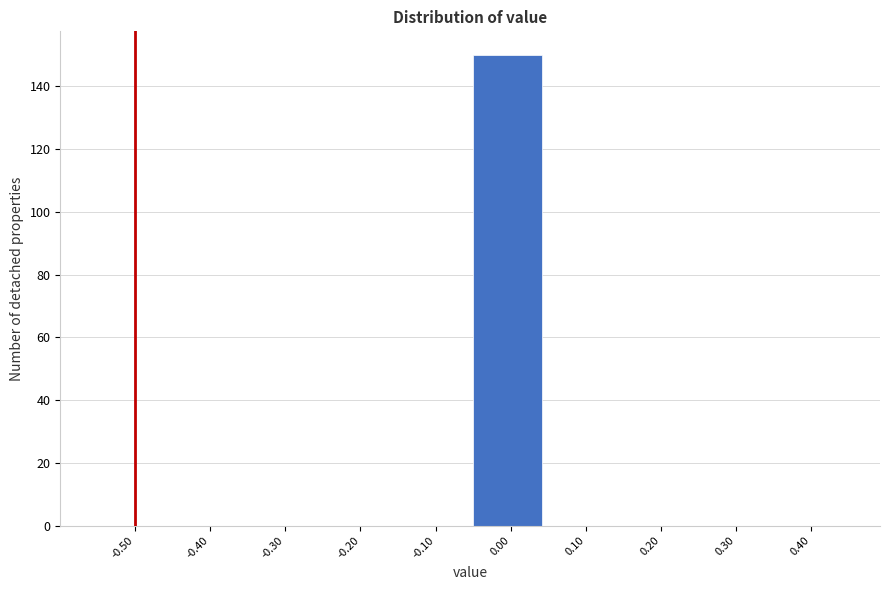

Reading right to left, what are all the values shown in this chart?

0.40=0	0.30=0	0.20=0	0.10=0	0.00=150	-0.10=0	-0.20=0	-0.30=0	-0.40=0	-0.50=0